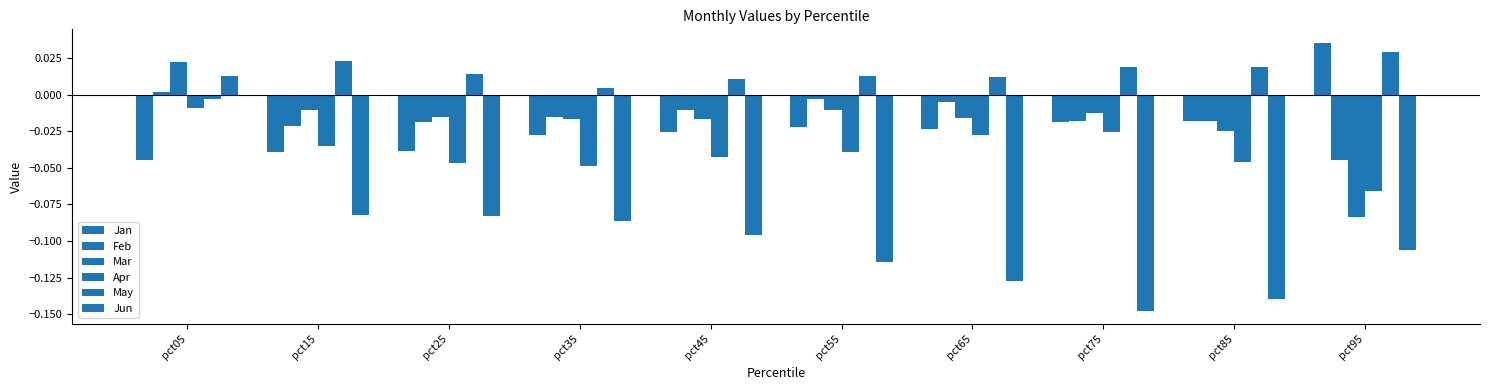

How many negative values does the Mar series have?

9